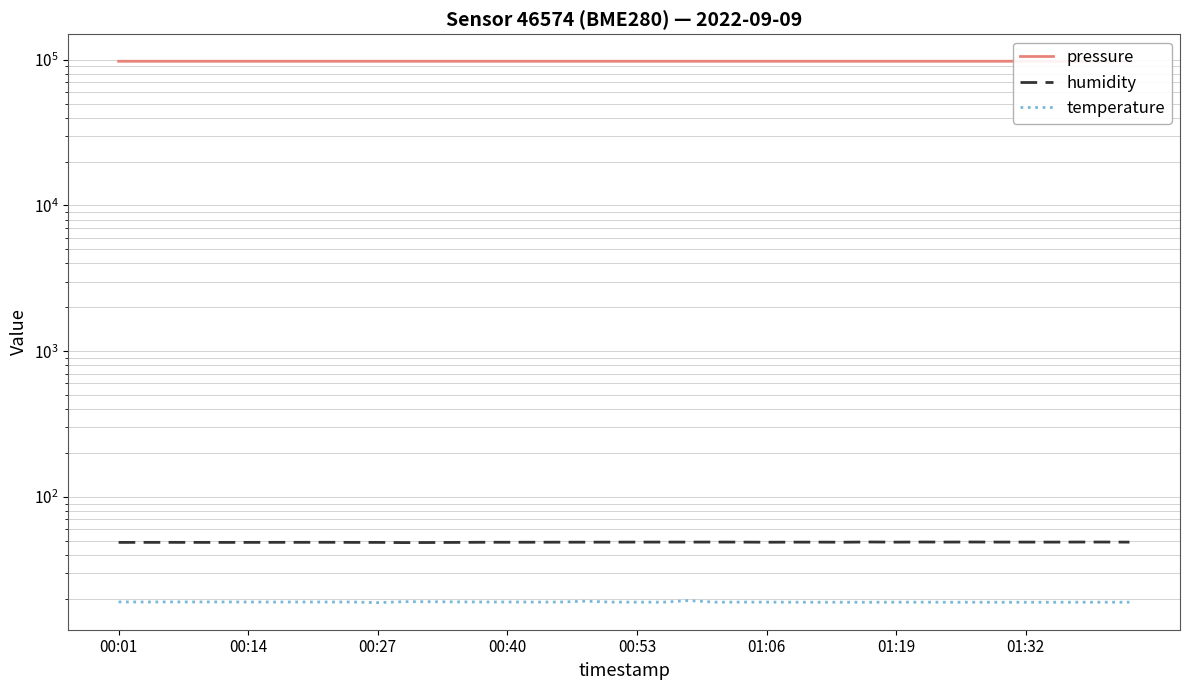

True or false: pressure and humidity intersect in this chart.

False